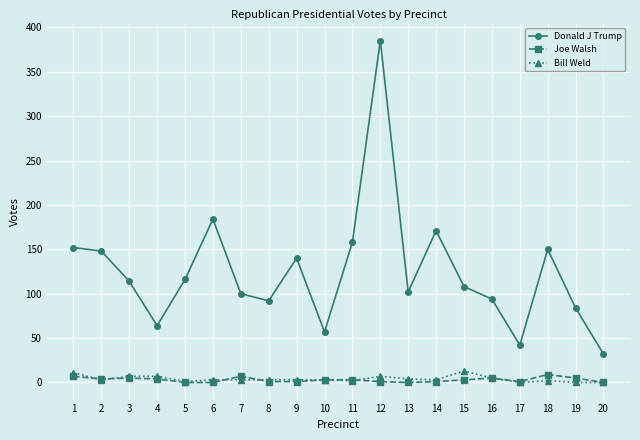

At which category does the chart reach its peak across all series?

12